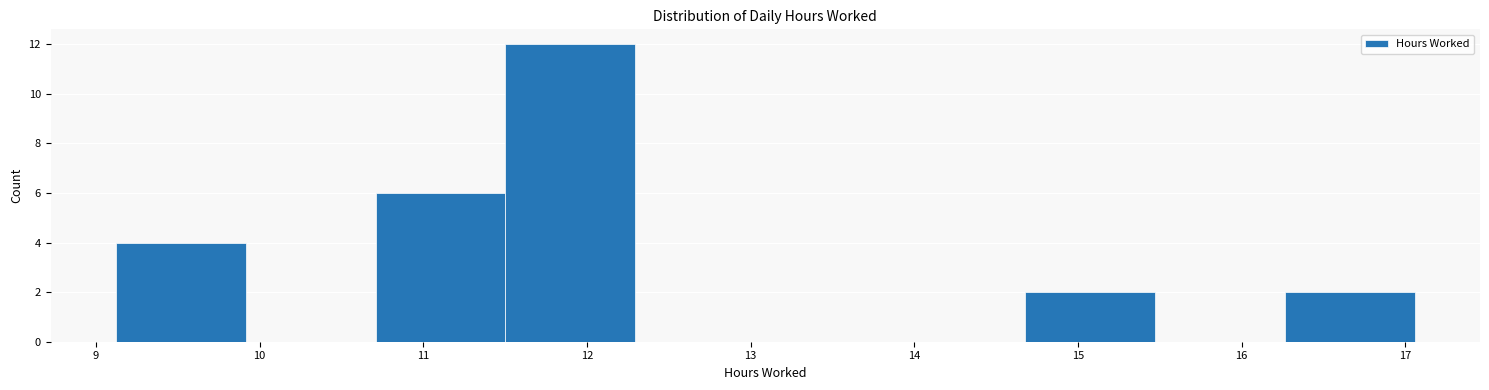

Reading left to right, list every bar in this chart as the range it spans on the x-axis followed by its height. Neither the bar edges nor the heights are printed on the chart, so give them approximately, as read against the axes.

9.1 to 9.9: 4
9.9 to 10.7: 0
10.7 to 11.5: 6
11.5 to 12.3: 12
12.3 to 13.1: 0
13.1 to 13.9: 0
13.9 to 14.7: 0
14.7 to 15.5: 2
15.5 to 16.3: 0
16.3 to 17.1: 2